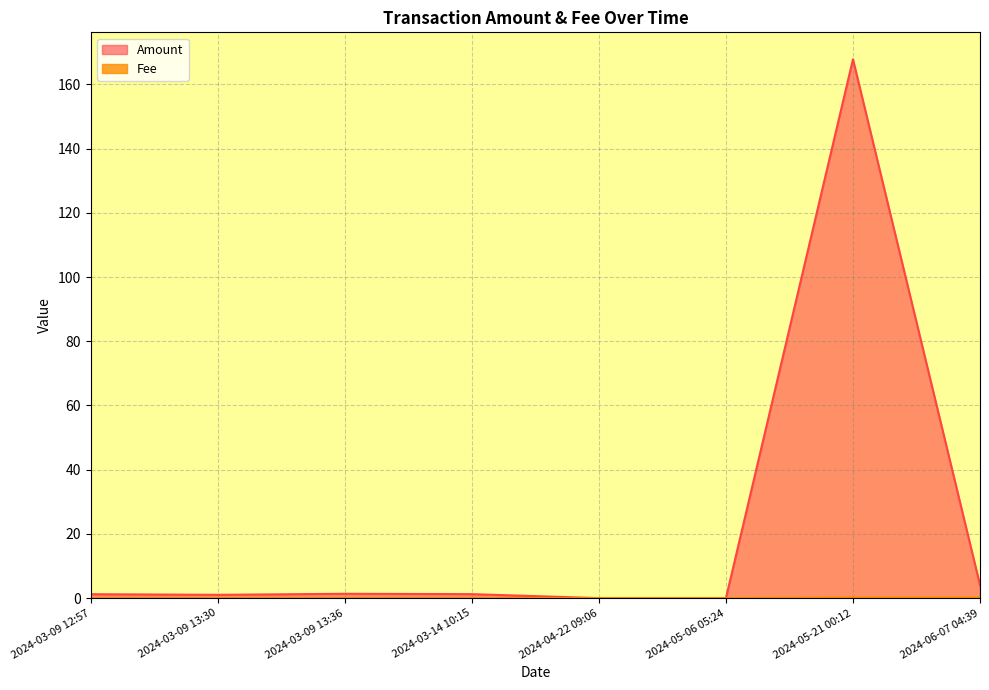

Which category has the highest value in the Fee series?

2024-05-21 00:12